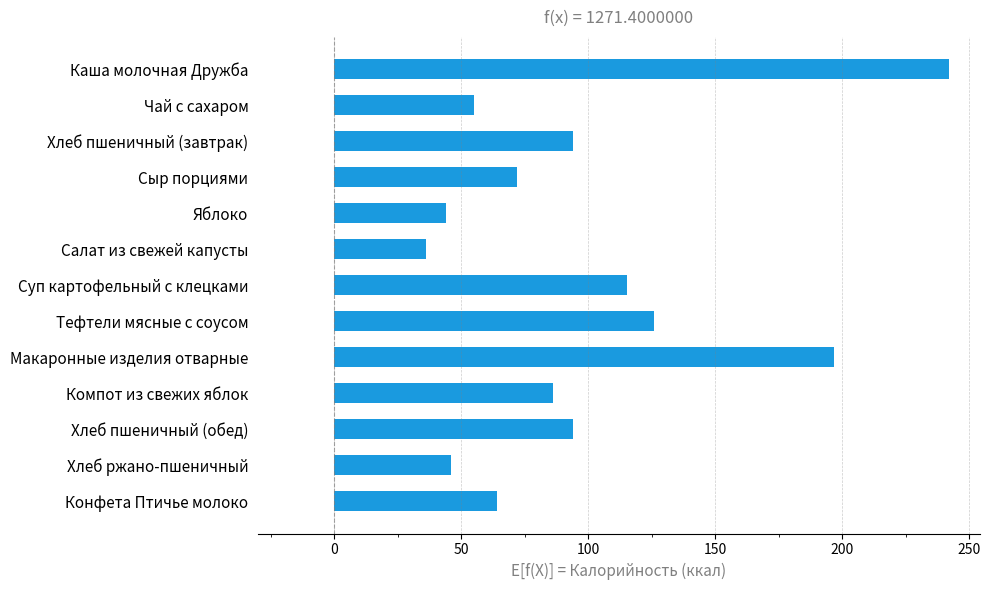

What is the value of the 3rd bar from the top?

94.0